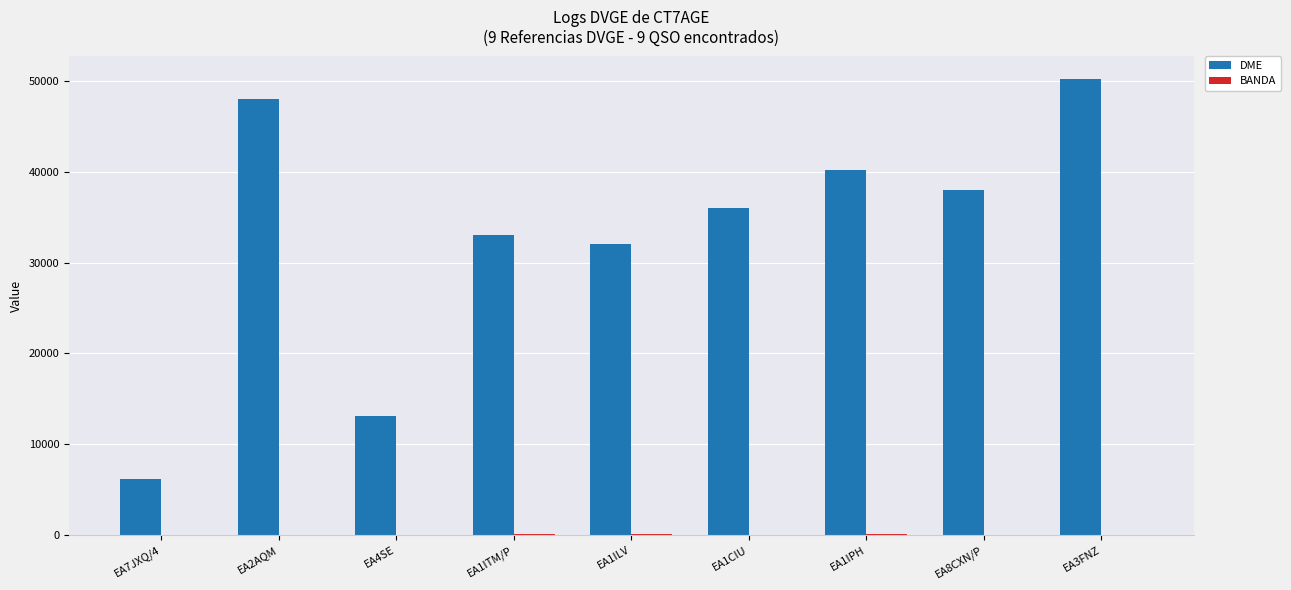

At which label does DME reach its peak?

EA3FNZ